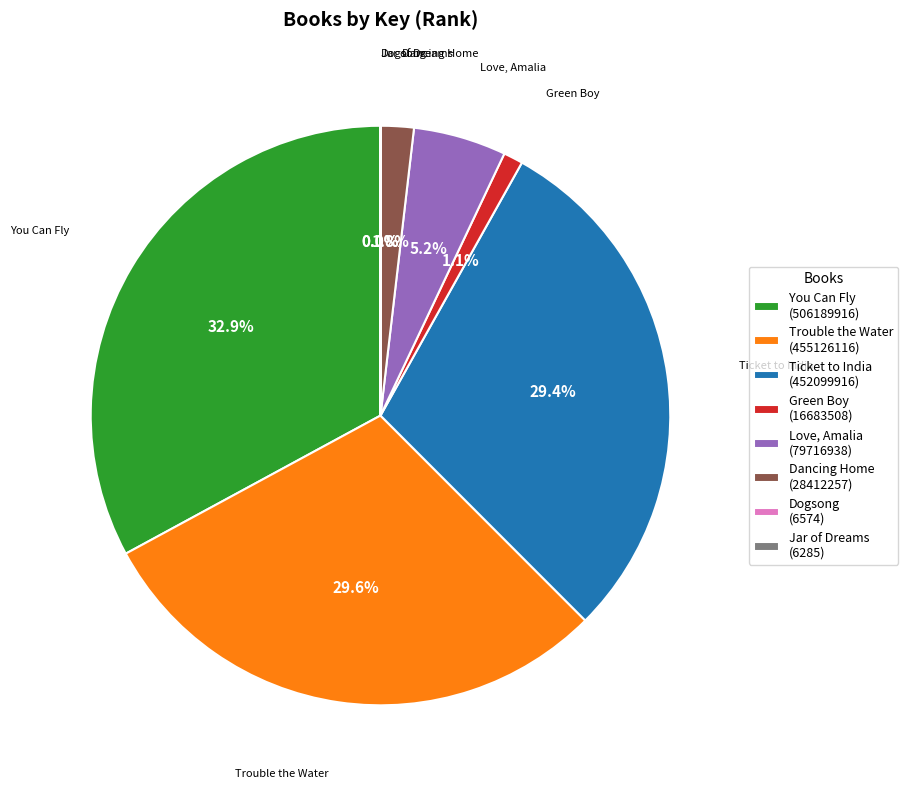

Approximately how many times larger is the value at You Can Fly compared to Trouble the Water?

1.1